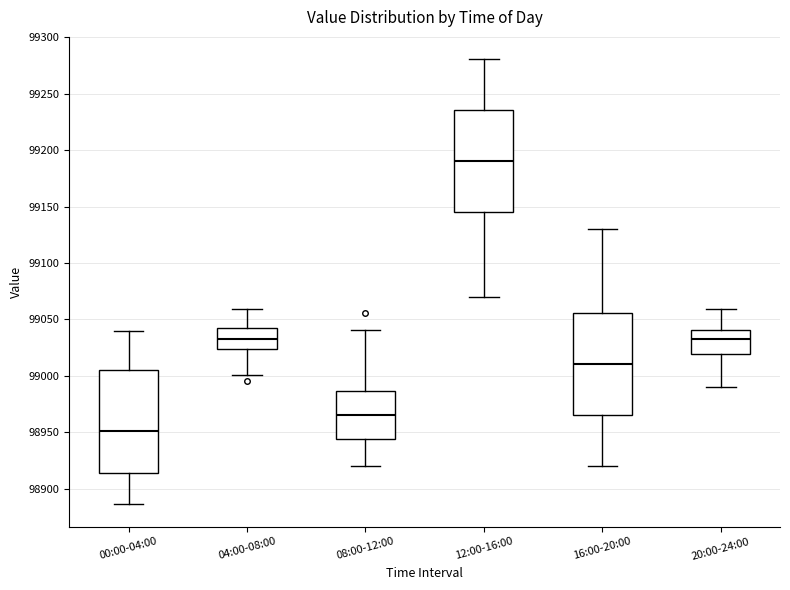

Where is the upper edge of the box for 08:00-12:00 on the y-axis? The values are not printed on the chart, so give them approximately, as read against the axis.

98985